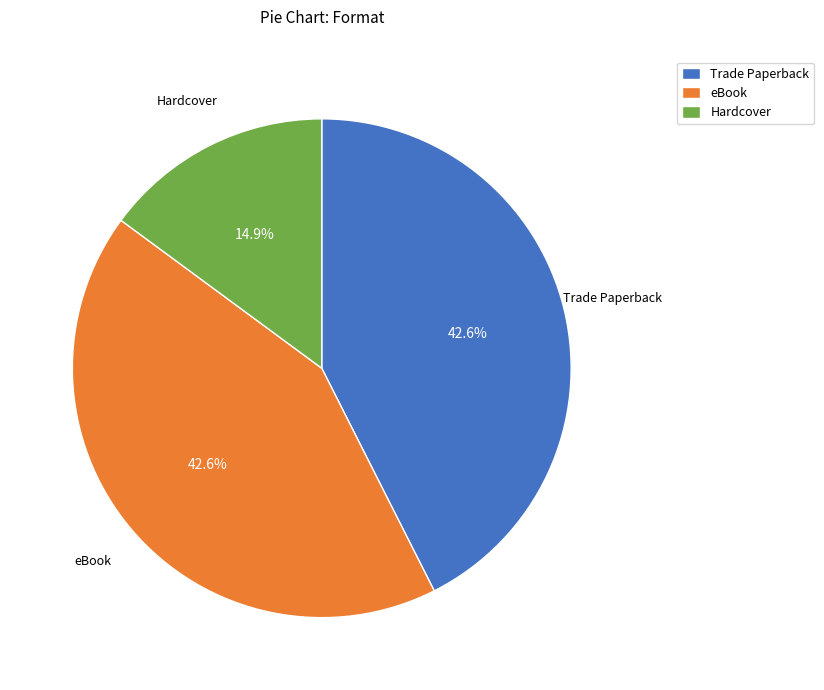

Which slice is the smallest?

Hardcover